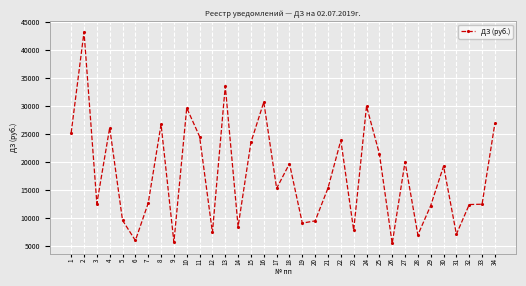

True or false: the data shows 15191.7 at 20.

False